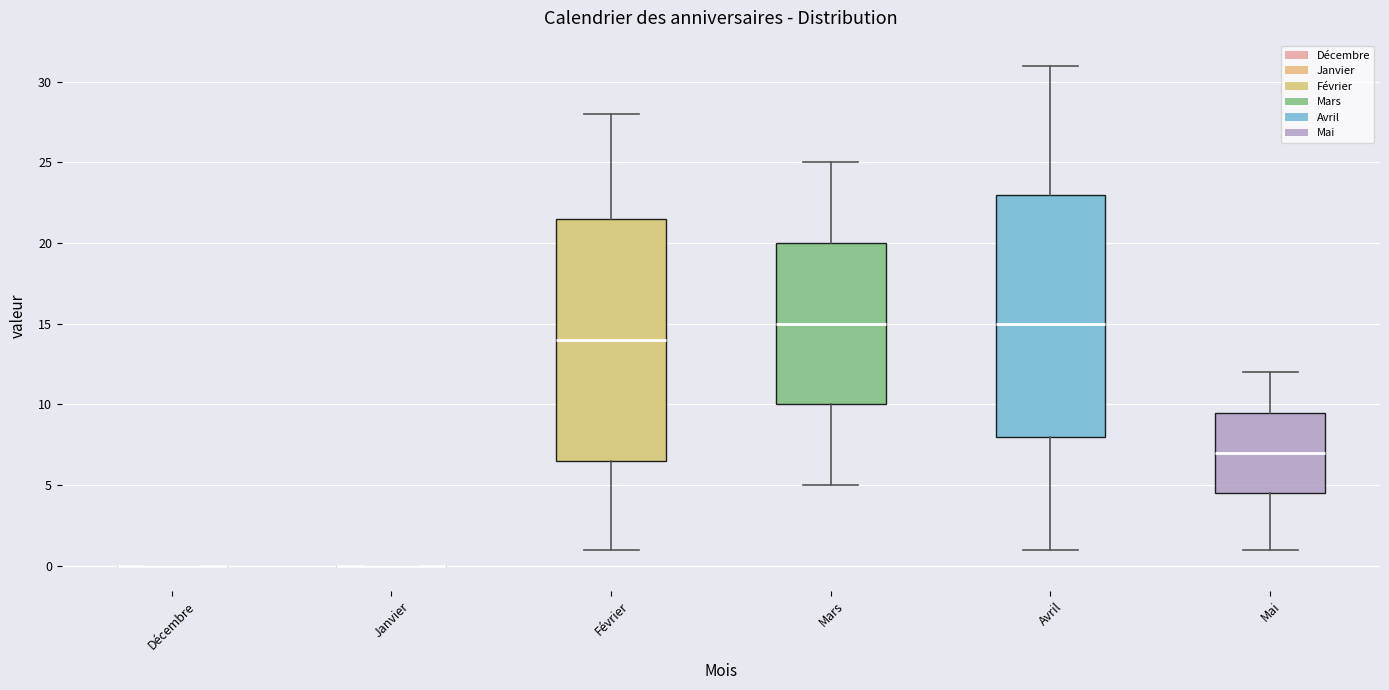

Reading left to right, read every box against the y-axis: the position of its median line, the range the box covers, and the ends of its whiskers. The values are not printed on the chart, so give them approximately, as read against the axis.

Décembre: box collapsed to a line at 0.0, whiskers 0.0 to 0.0
Janvier: box collapsed to a line at 0.0, whiskers 0.0 to 0.0
Février: median 14.0, box 6.5 to 21.5, whiskers 1.0 to 28.0
Mars: median 15.0, box 10.0 to 20.0, whiskers 5.0 to 25.0
Avril: median 15.0, box 8.0 to 23.0, whiskers 1.0 to 31.0
Mai: median 7.0, box 4.5 to 9.5, whiskers 1.0 to 12.0